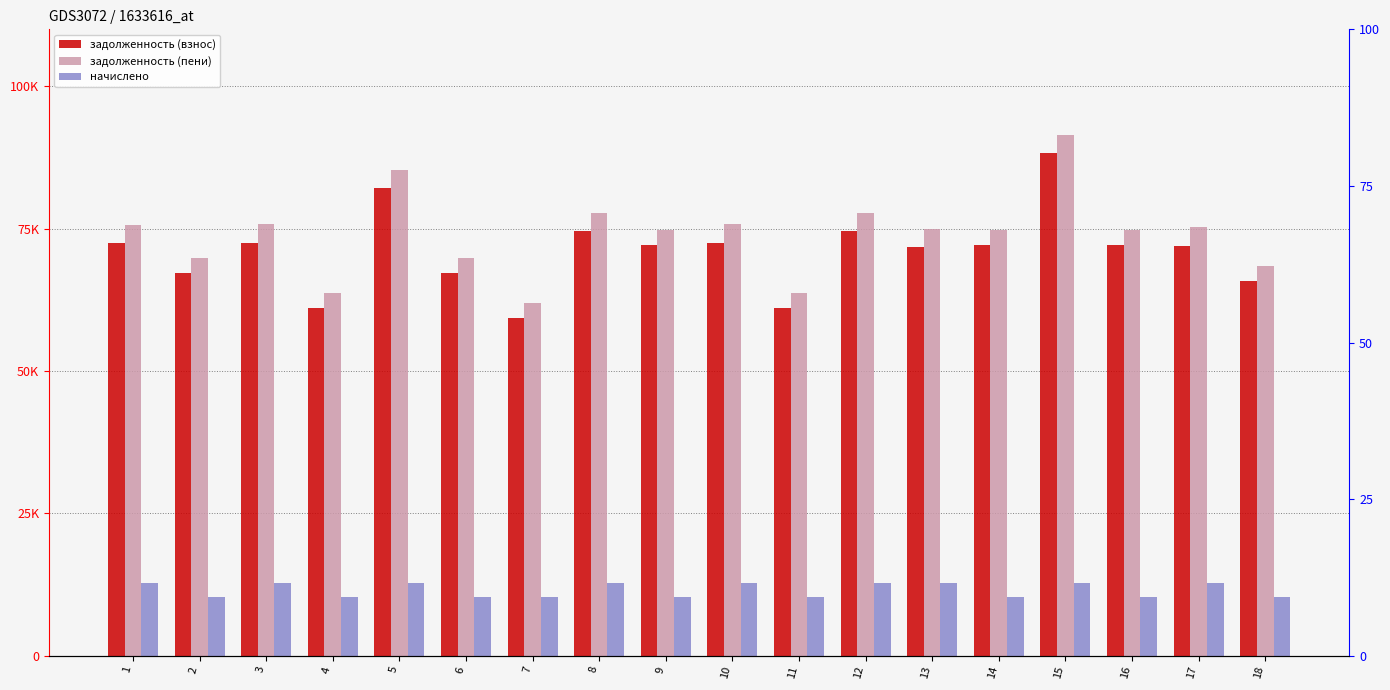

Rank the series by their maximum value, from lowest to highest.

начислено, задолженность (взнос), задолженность (пени)